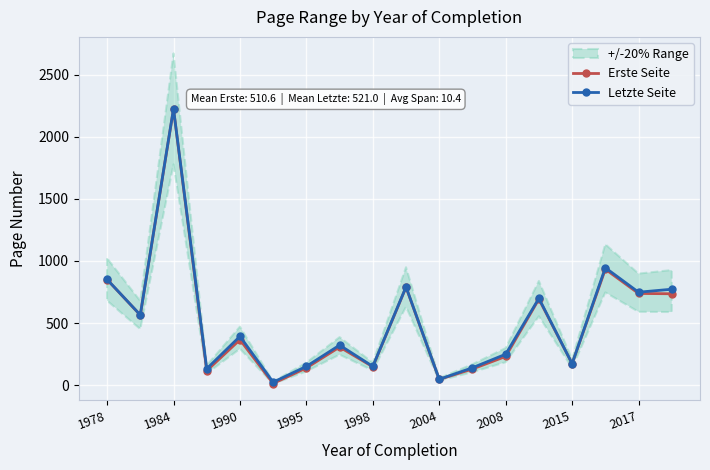

Rank the series at 11 from highest to lowest value.

Letzte Seite, Erste Seite